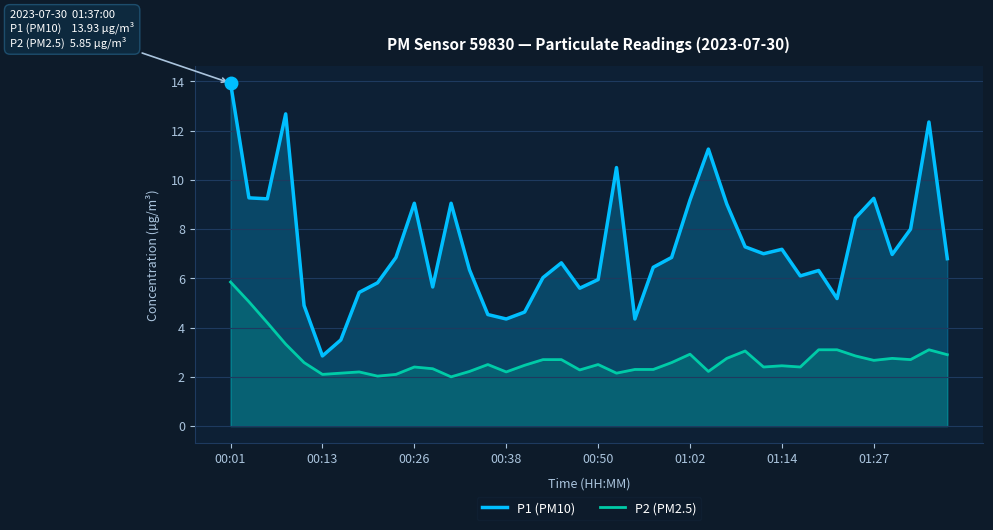

True or false: P2 (PM2.5) and P1 (PM10) cross at least once.

False